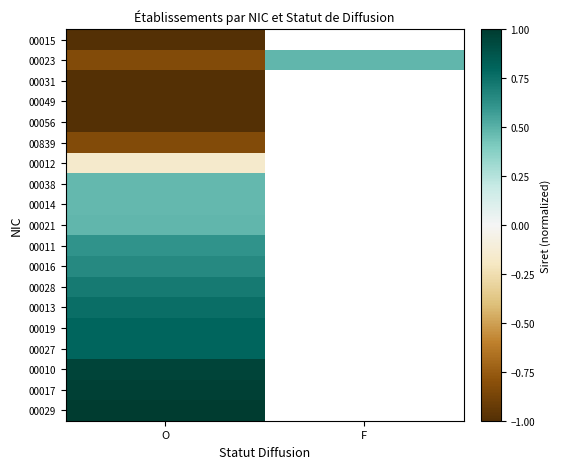

Rank the series by their maximum value, from highest to lowest.

00029, 00017, 00010, 00027, 00019, 00013, 00028, 00016, 00011, 00023, 00021, 00014, 00038, 00012, 00839, 00056, 00049, 00031, 00015